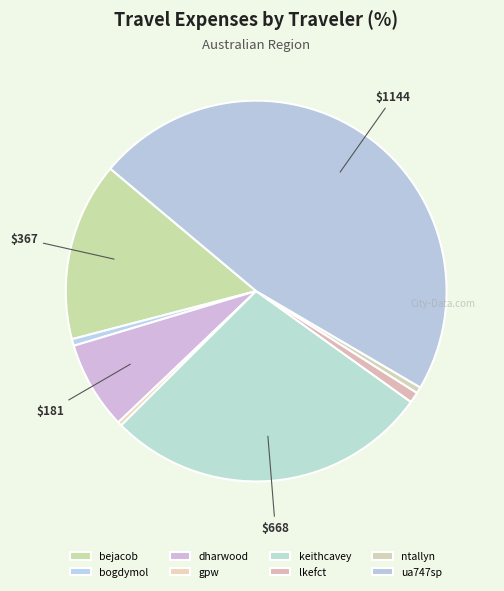

True or false: ntallyn accounts for 1% of the total.

True